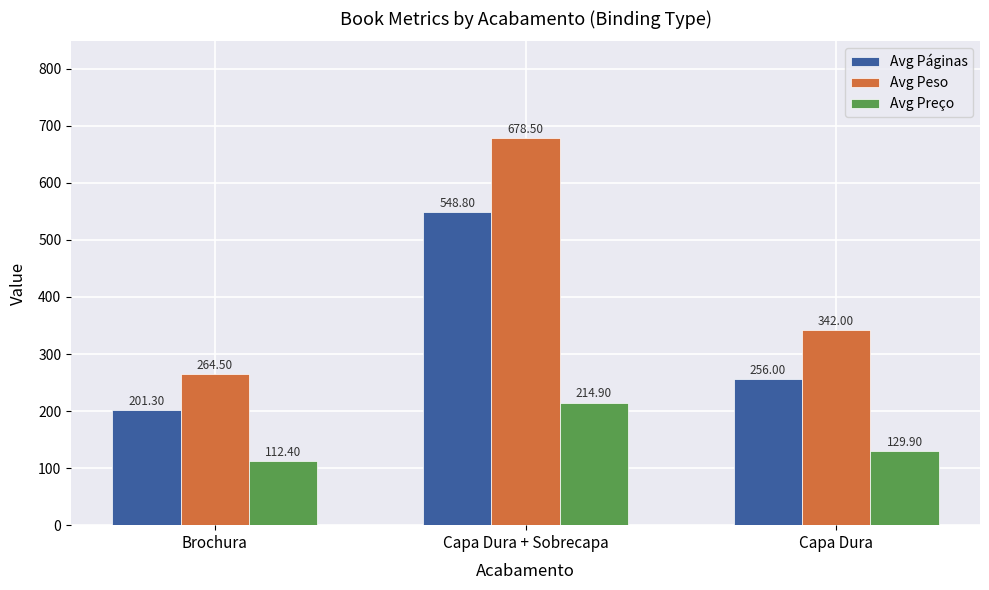

What are all the series names shown in the legend?

Avg Páginas, Avg Peso, Avg Preço